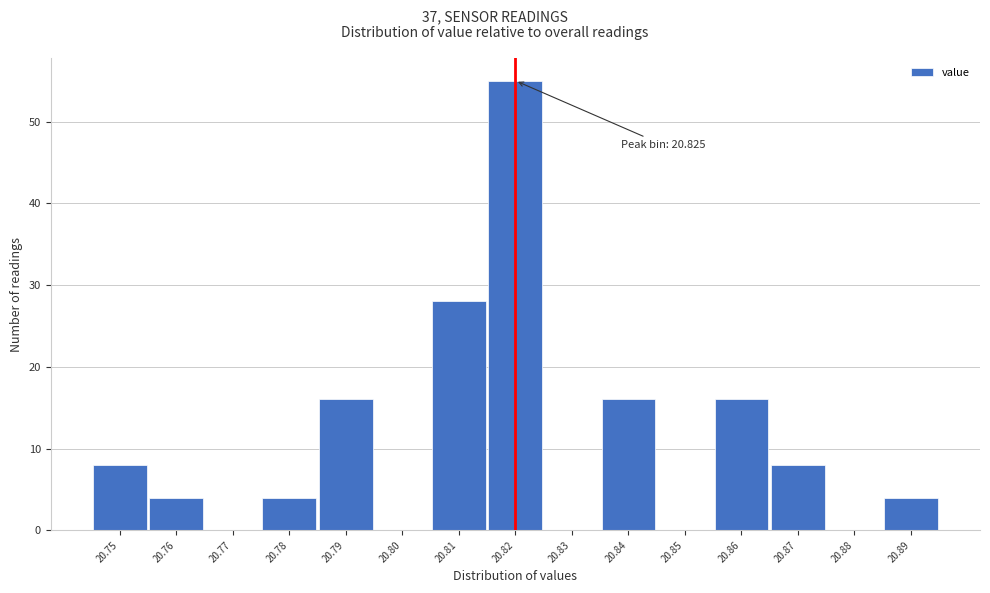

Reading right to left, list all the values displayed in this chart.

20.89=4	20.88=0	20.87=8	20.86=16	20.85=0	20.84=16	20.83=0	20.82=55	20.81=28	20.80=0	20.79=16	20.78=4	20.77=0	20.76=4	20.75=8